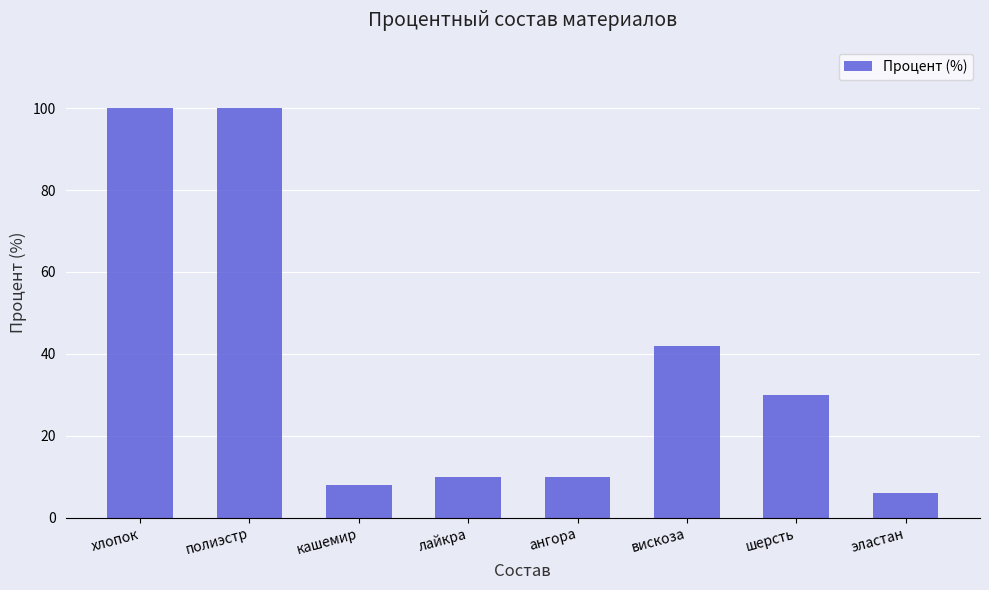

Reading left to right, what are all the values shown in this chart?

100	100	8	10	10	42	30	6